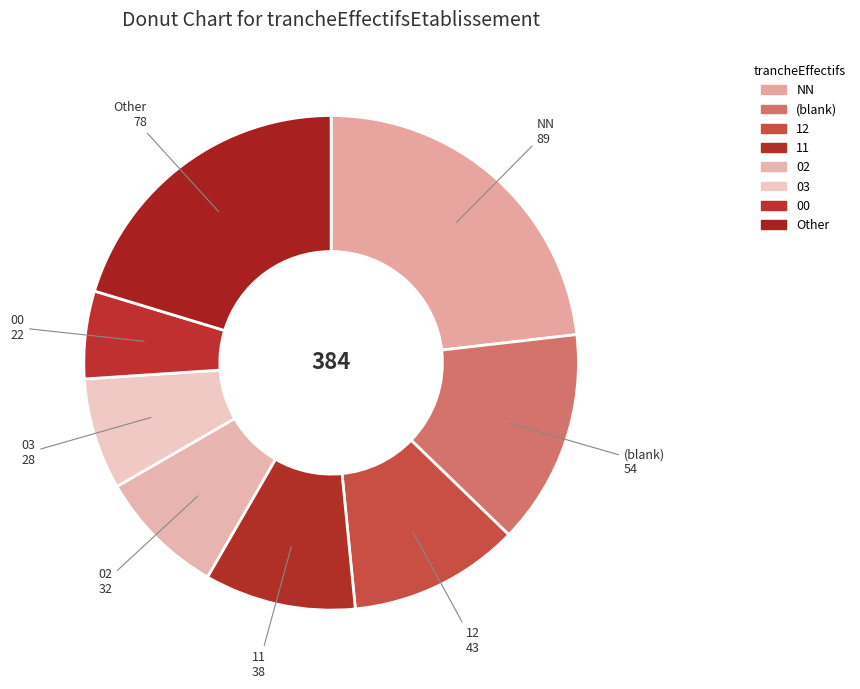

How many segments does this pie chart have?

8